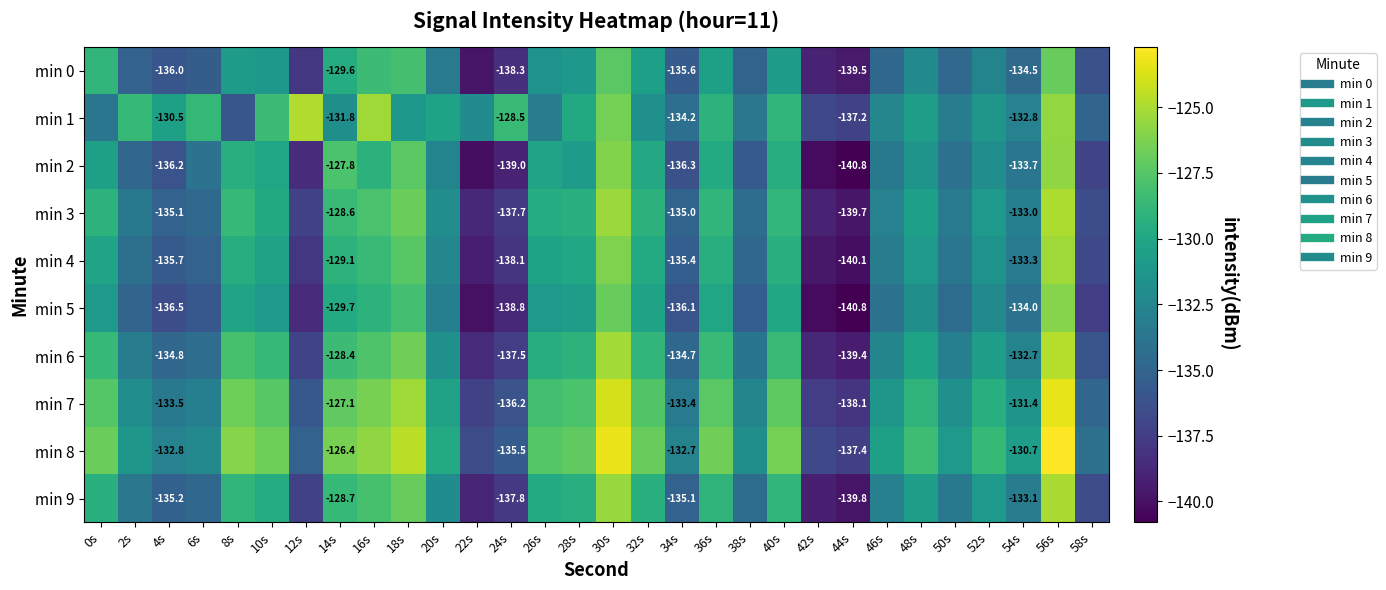

What is the lowest value of the min 2 series?

-140.8